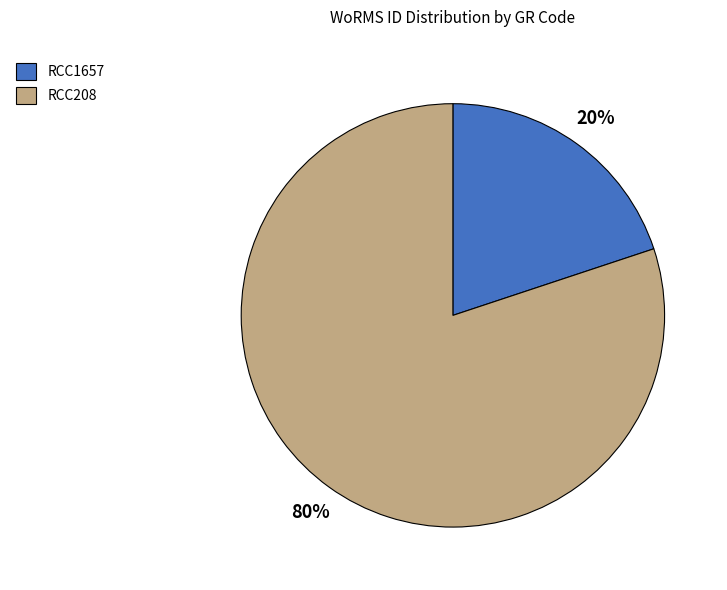

The RCC208 slice represents 80% of the pie. True or false?

True